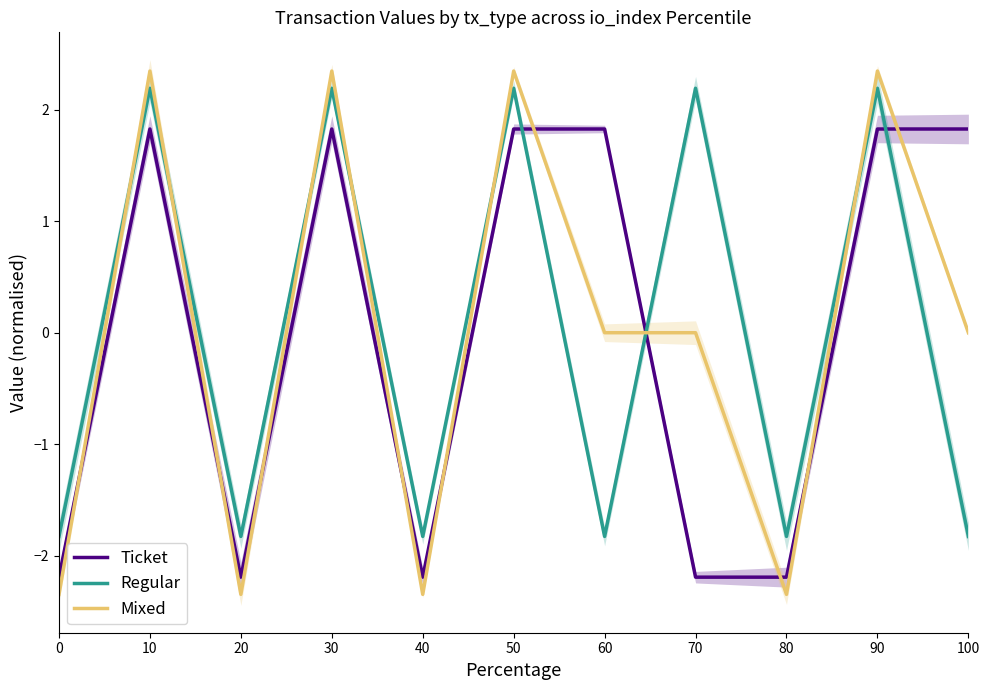

At which label does Ticket reach its peak?

10